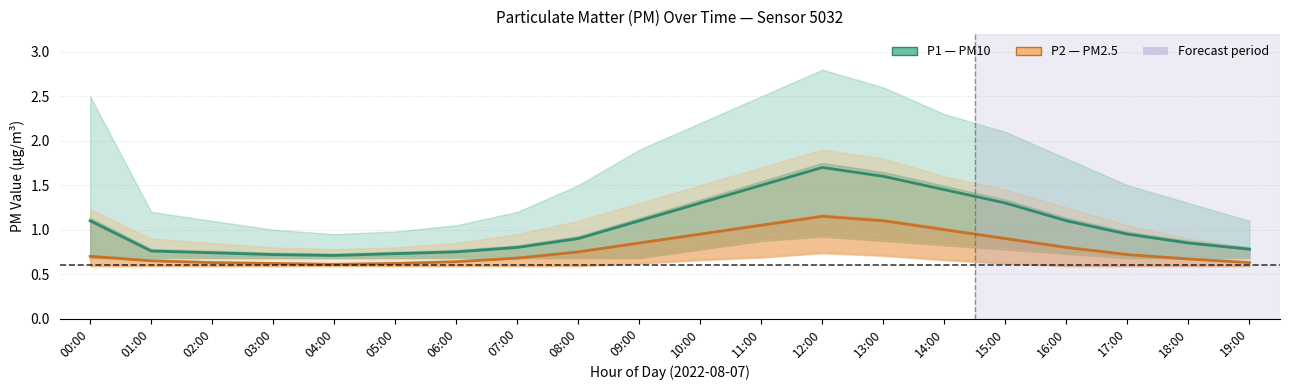

How many lines are shown in the chart?

2